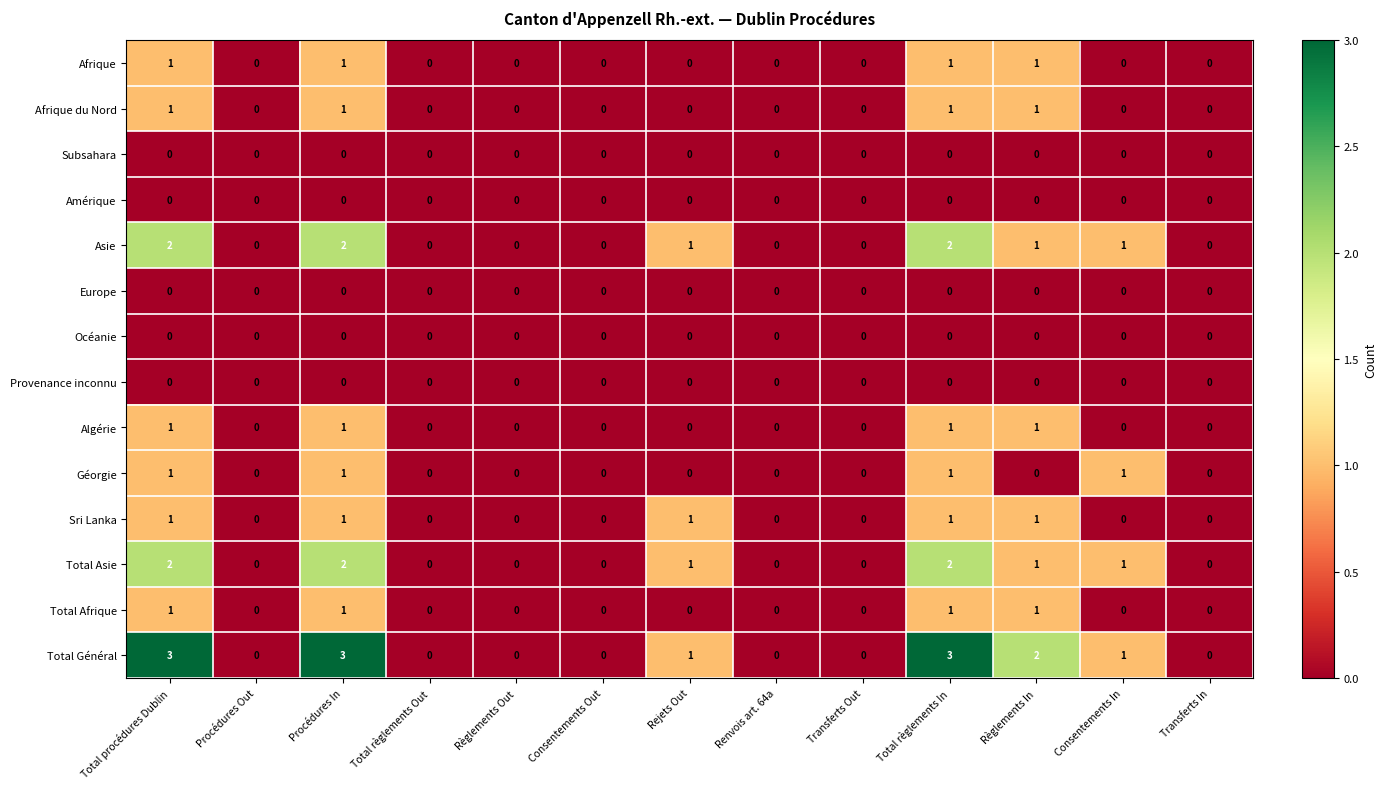

What is the sum of all Afrique values?

4